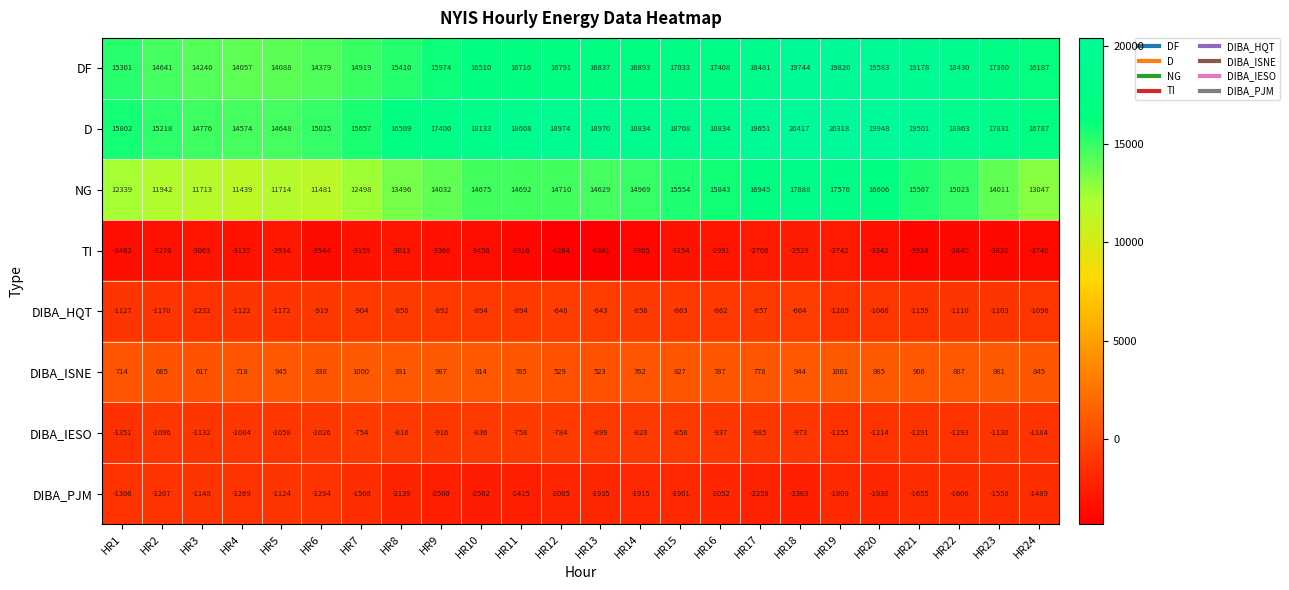

What is the total value across all series at HR5?

35107